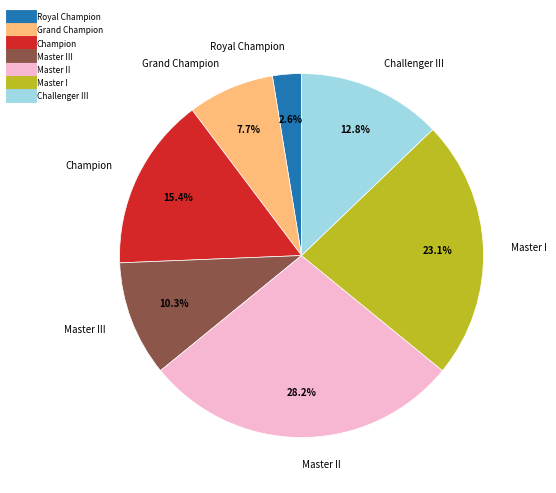

Does any single category account for the majority?

No